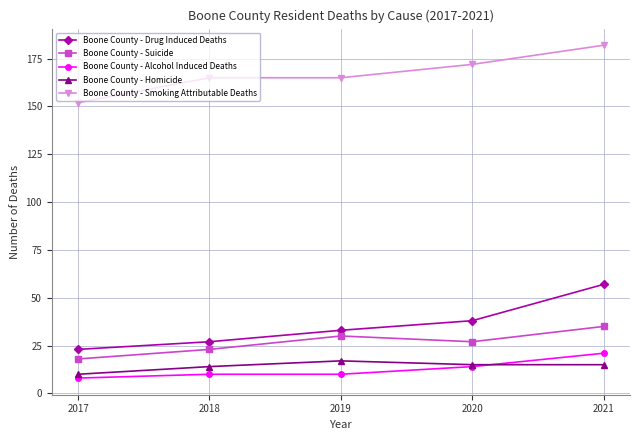

What is the minimum value shown in the chart?

8